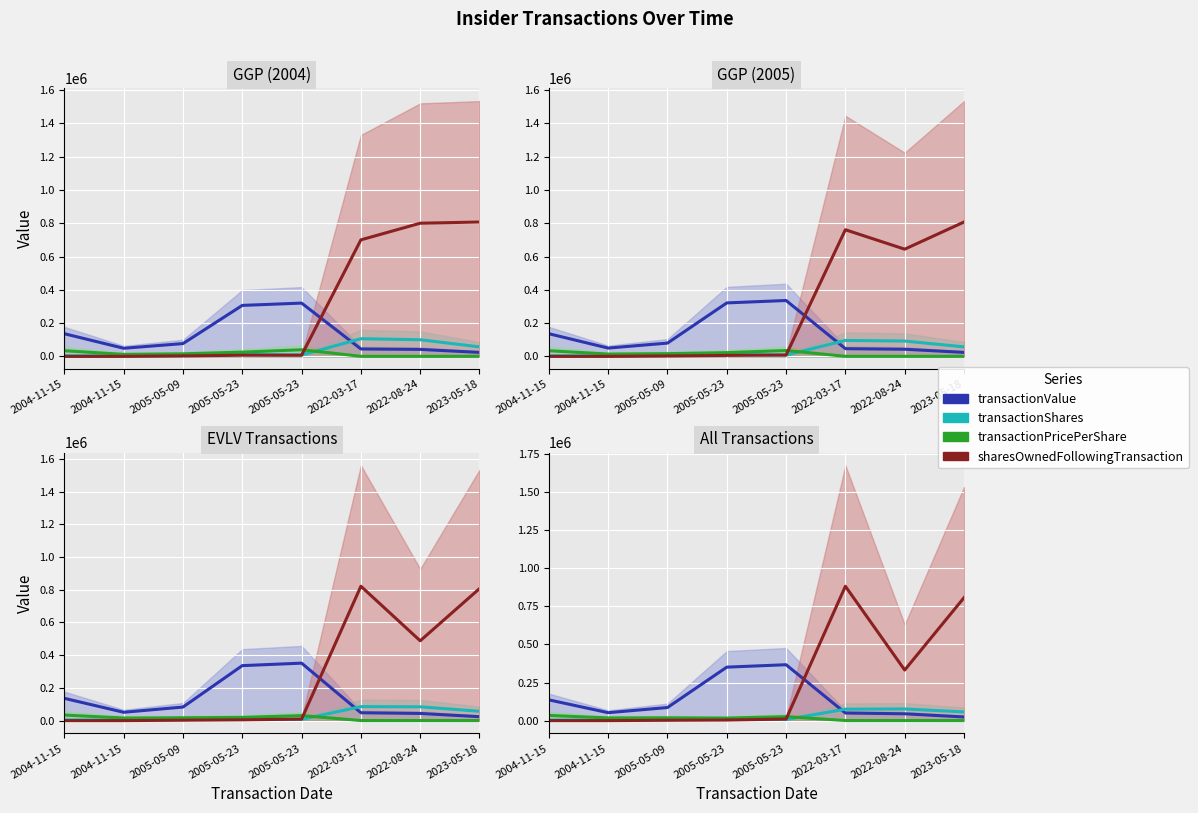

In transactionValue, how many points are higher than both neighbors (excluding endpoints)?

1